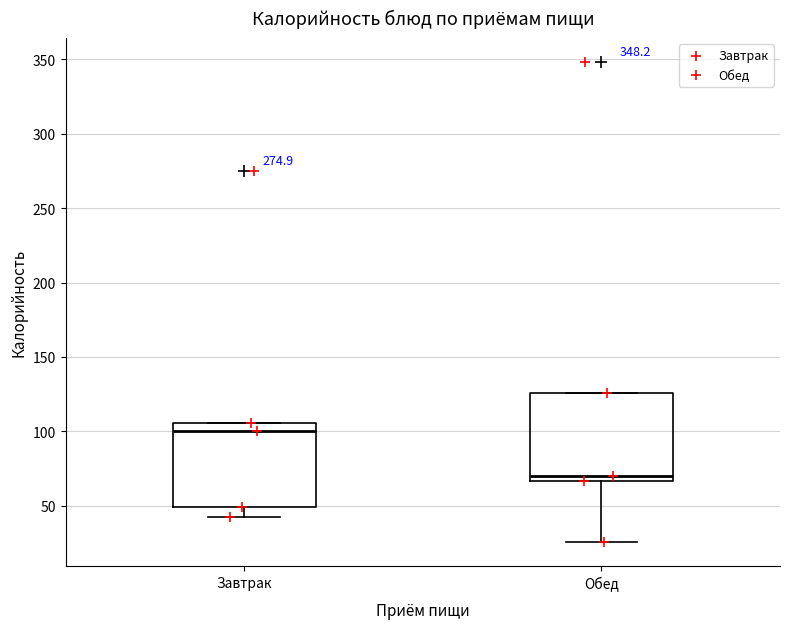

Reading left to right, transcribe this box plot: for each box, give where its median line is, the range the box spans, and where its two whiskers end, as read against the y-axis. The values are not printed on the chart, so give them approximately, as read against the axis.

Завтрак: median 100, box 50 to 105, whiskers 45 to 105
Обед: median 70, box 65 to 125, whiskers 25 to 125